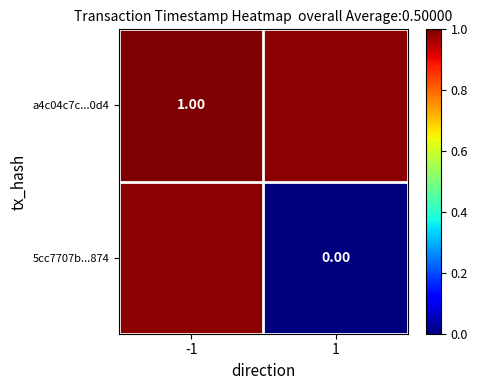

The a4c04c7c...0d4 series shows 1.0 at -1. True or false?

True